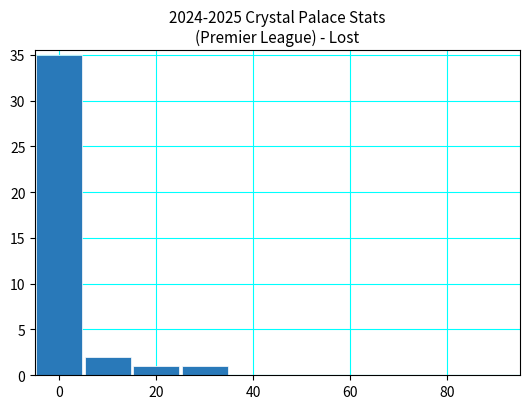

How many distinct data groups are displayed?

1